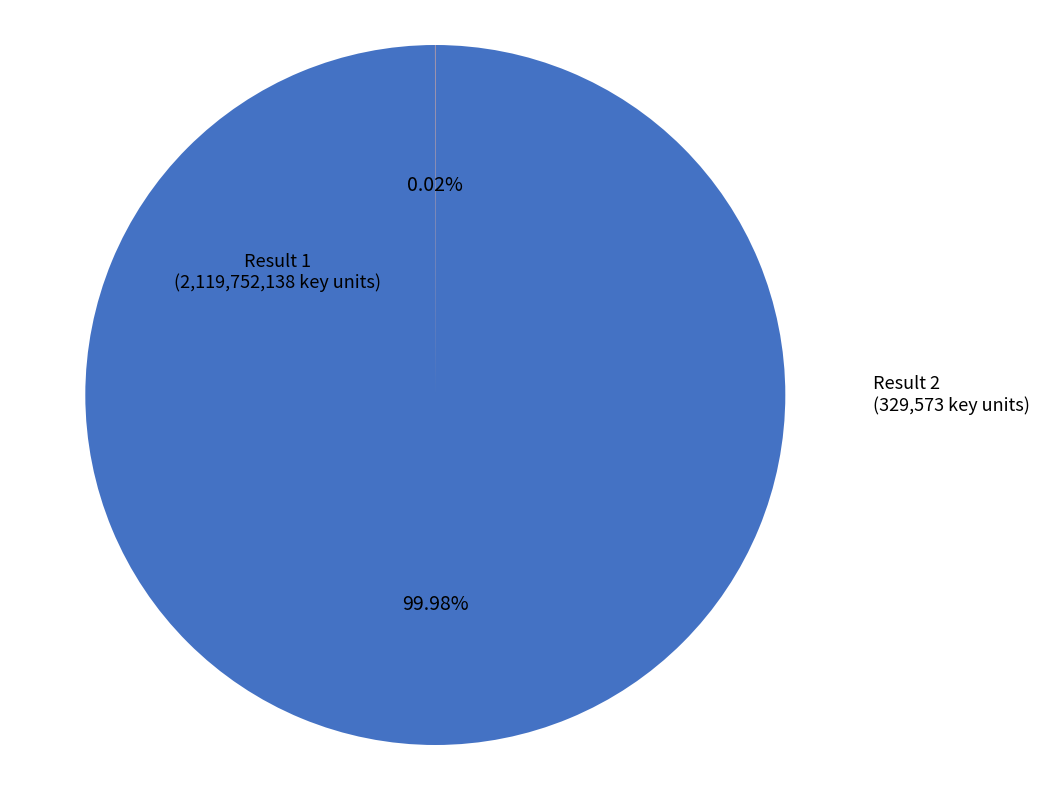

Does any single category account for the majority?

Yes